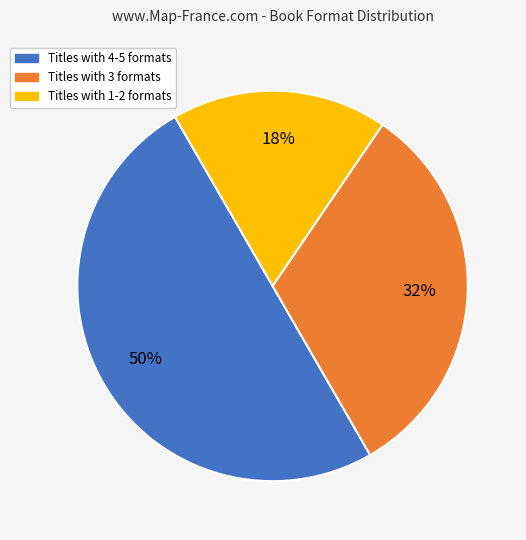

Which has a higher value, Titles with 4-5 formats or Titles with 1-2 formats?

Titles with 4-5 formats